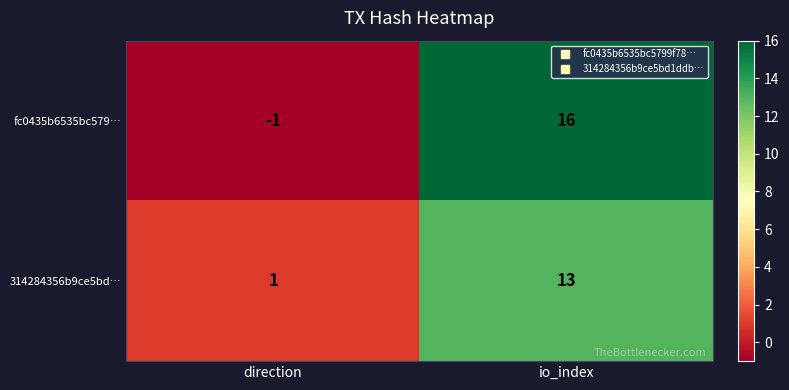

At which category is the sum across all series the highest?

io_index